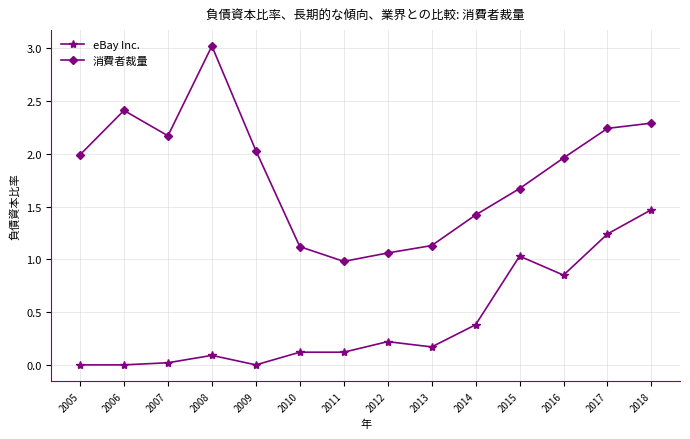

How many data points in 消費者裁量 are above 1?

13